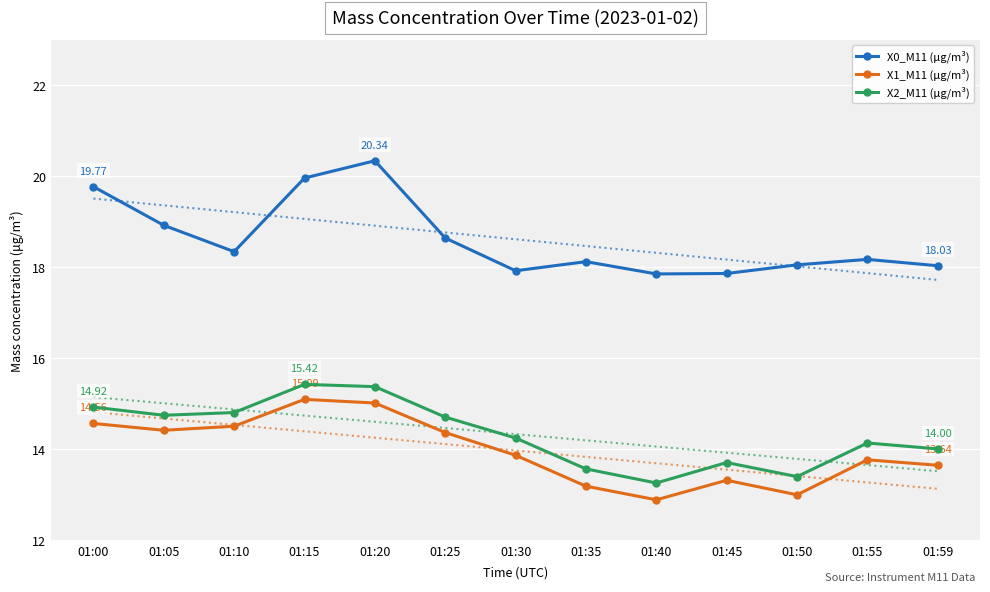

The value of X2_M11 (μg/m³) at 01:10 is 14.8. True or false?

True